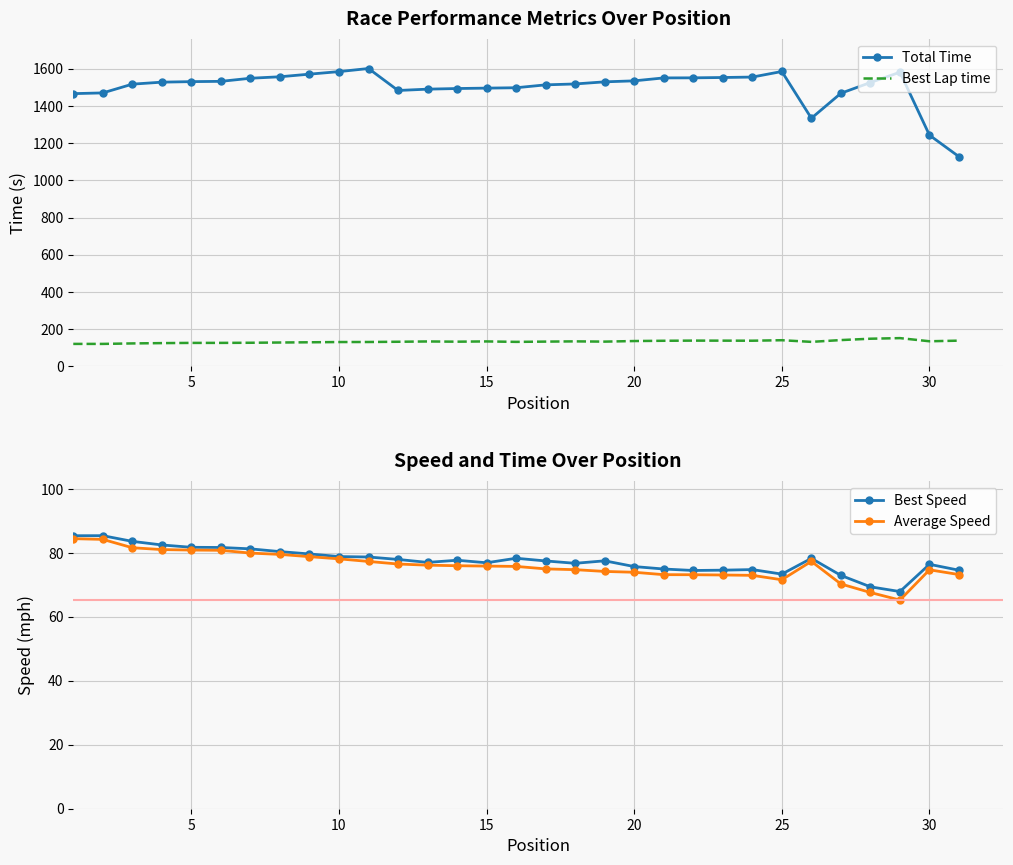

The value of Average Speed at 10 is 78.1. True or false?

True